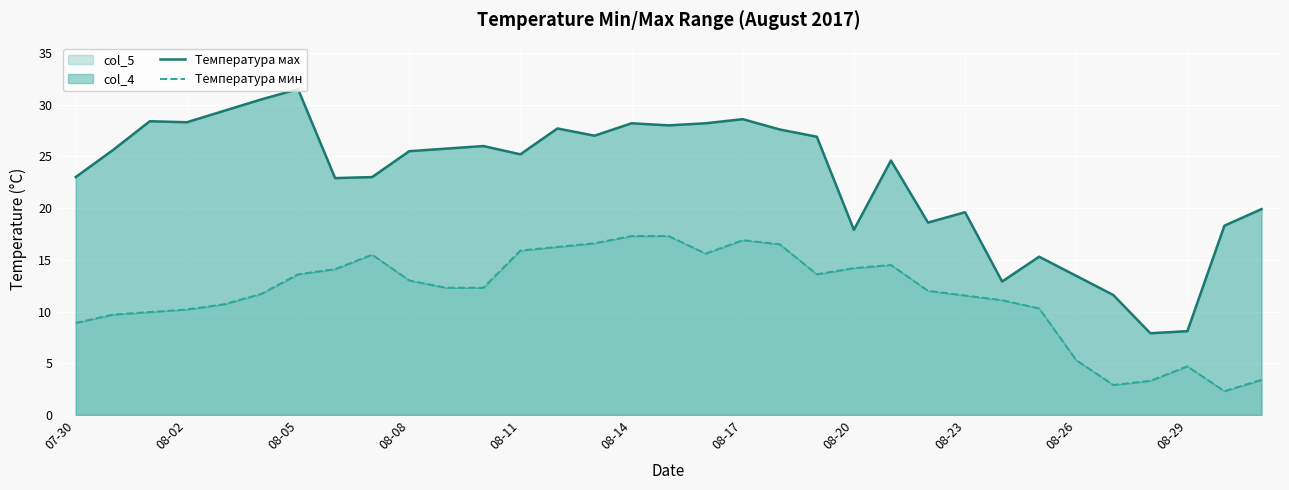

What is the total value across all series at 07-30?

31.9